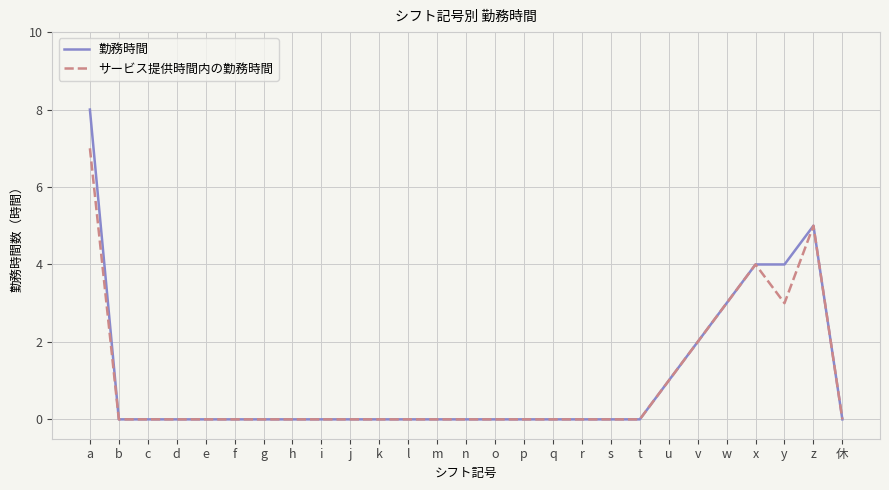

What position from the right is e?

23